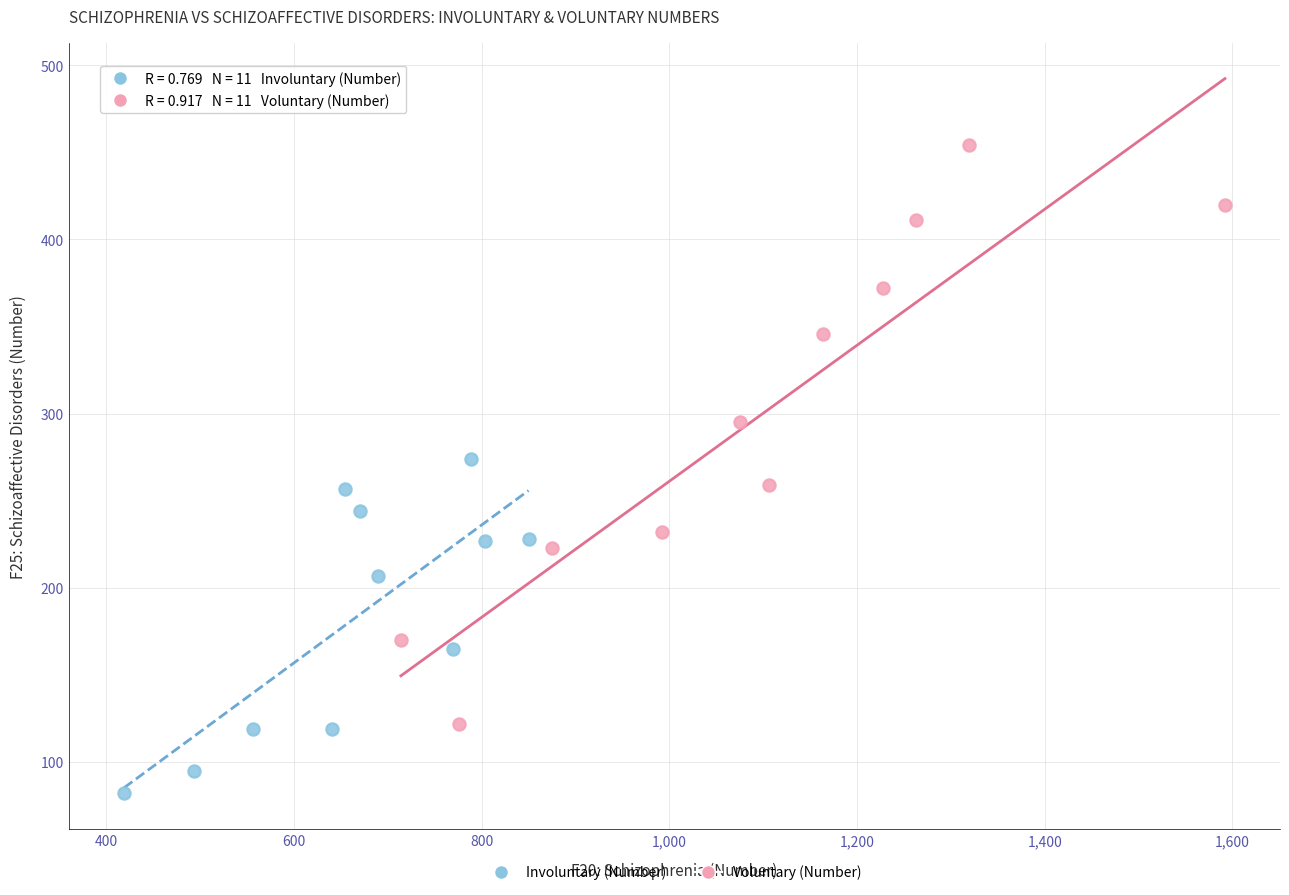

Which series reaches the minimum Y coordinate?

Involuntary (Number)